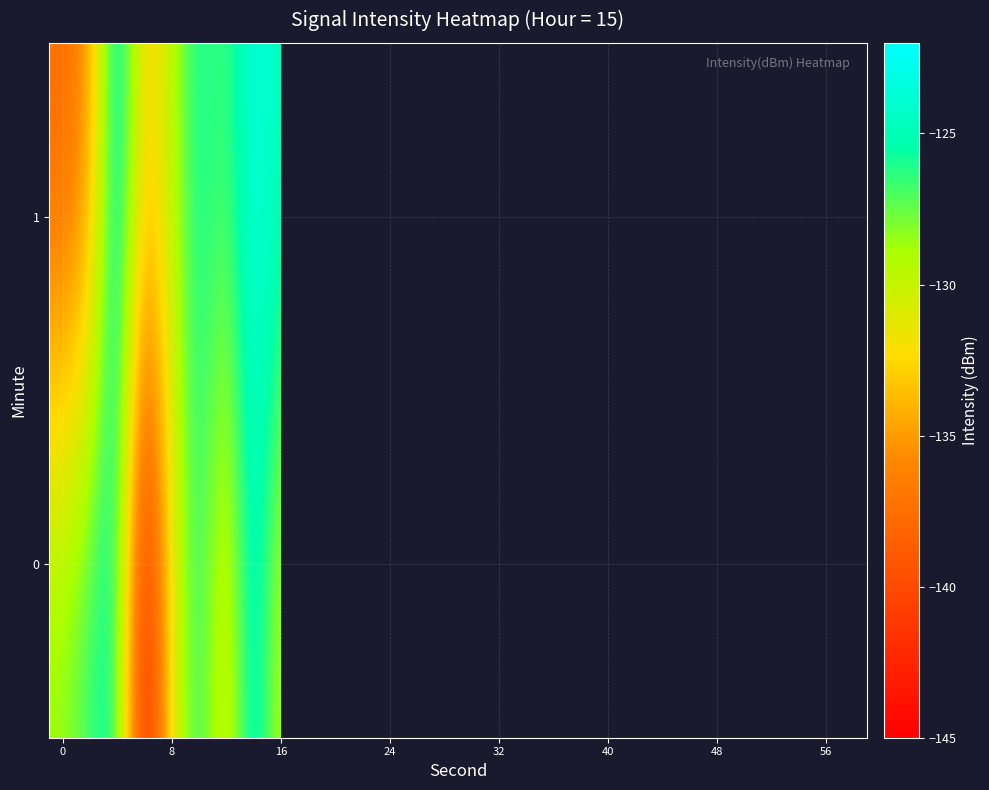

The value of row_1 at 16 is -122.7. True or false?

True